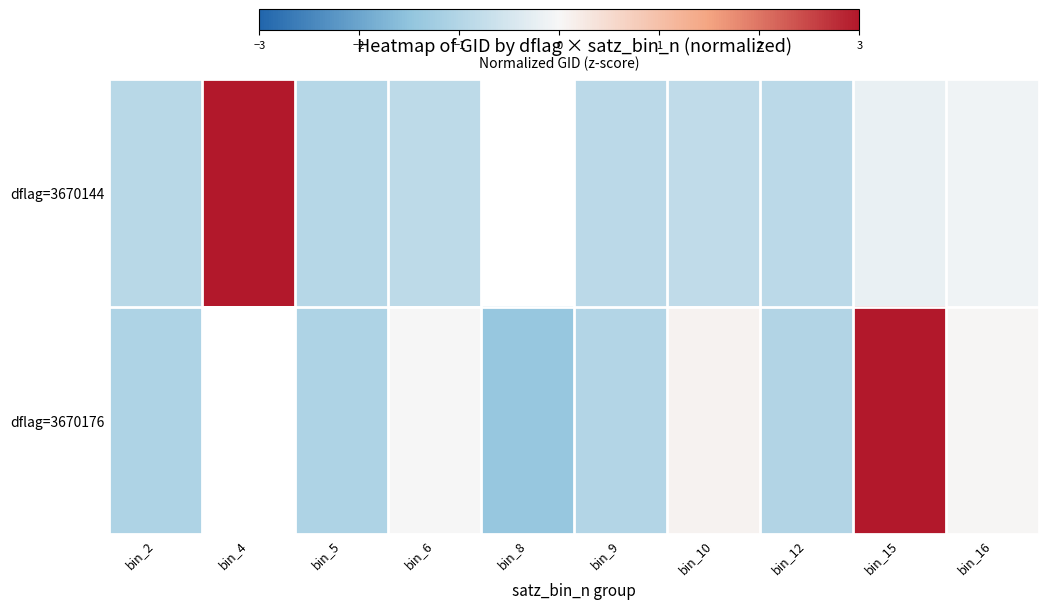

How many values in dflag=3670144 are below zero?

8